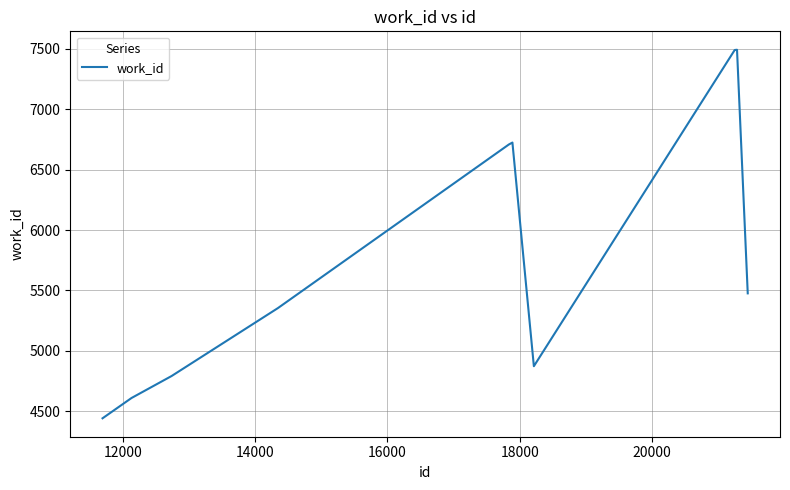

What is the difference between the second highest and second lowest values?

2880